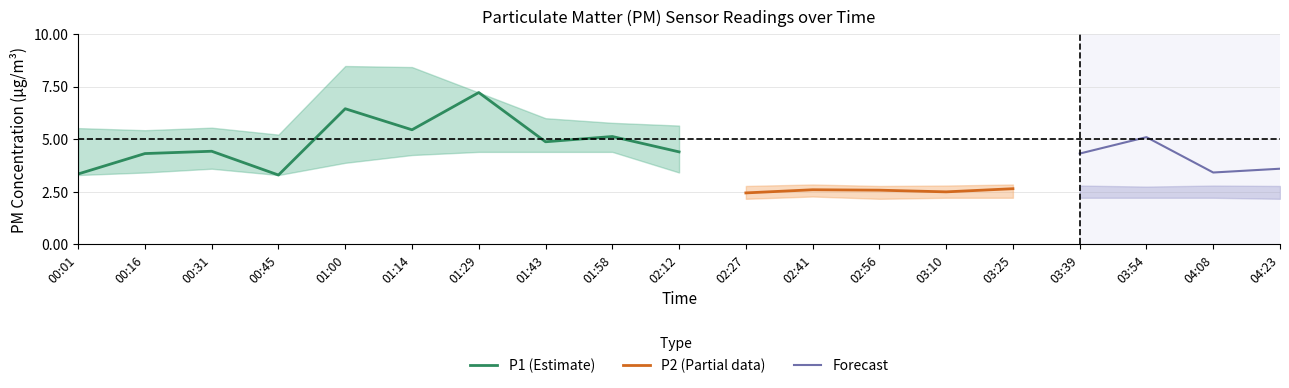

What is the value of the P1 point at the 3rd from the left?

4.4